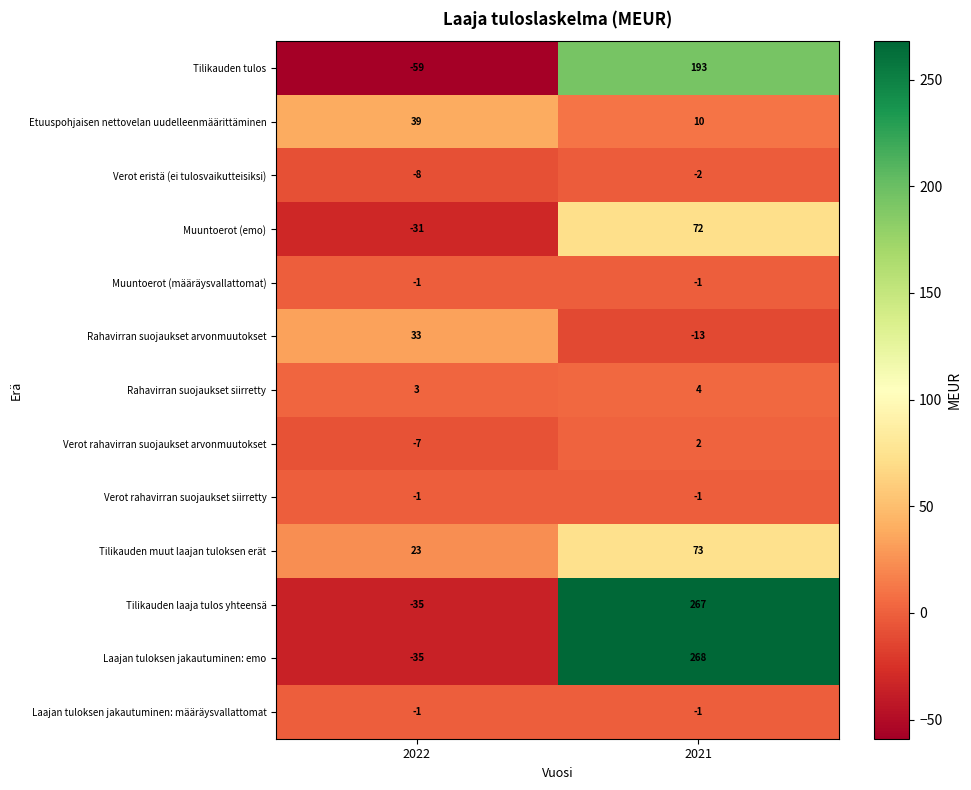

At how many categories does at least one series exceed 106?

1